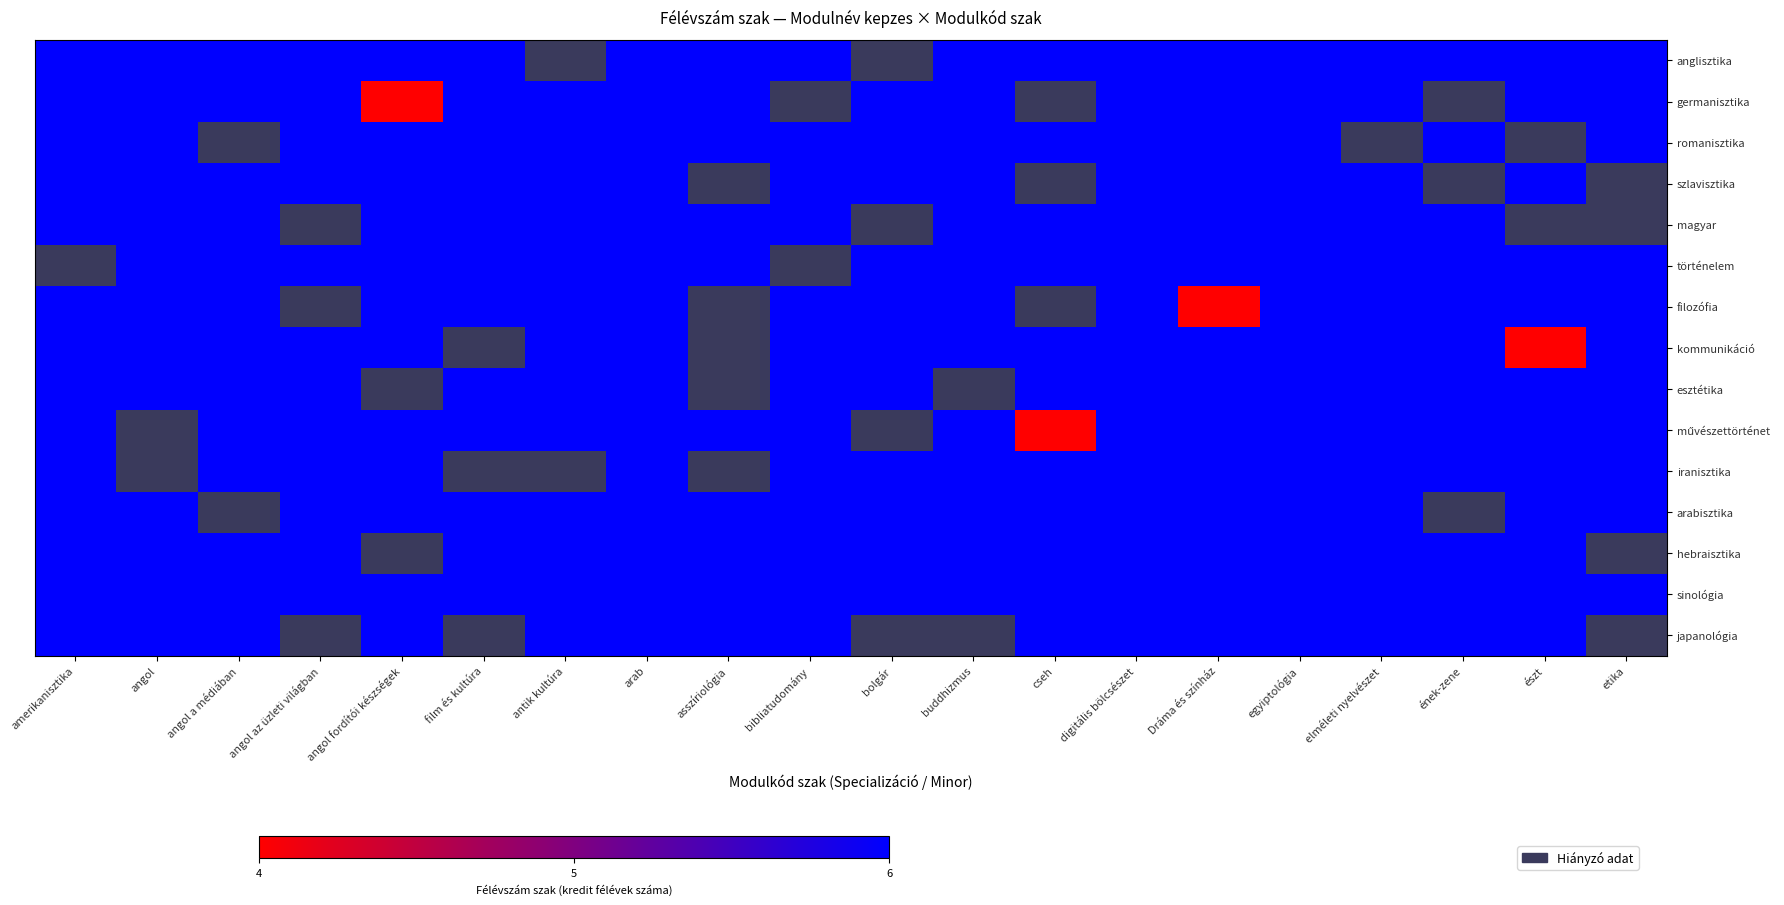

At which category is the sum across all series the highest?

arab